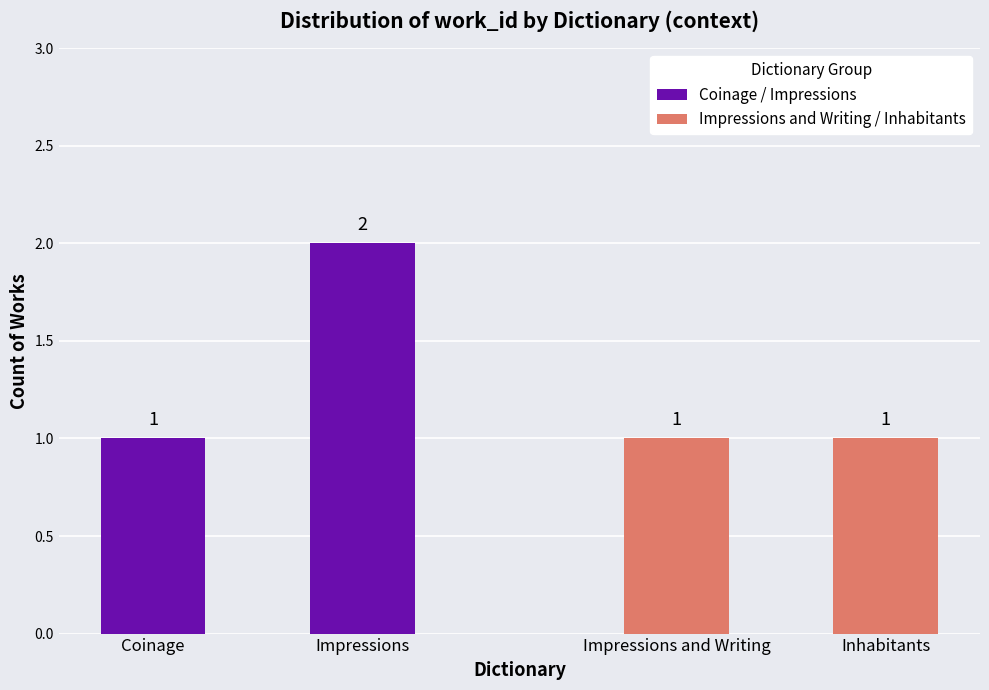

What is the lowest value of the Impressions and Writing / Inhabitants series?

1